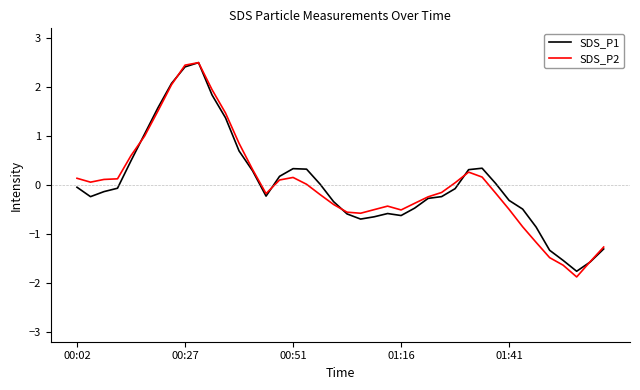

What is the maximum value shown in the chart?

2.5